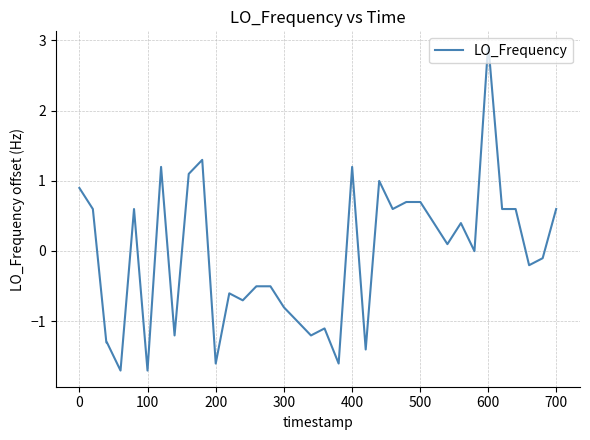

What is the smallest value displayed?

-1.7